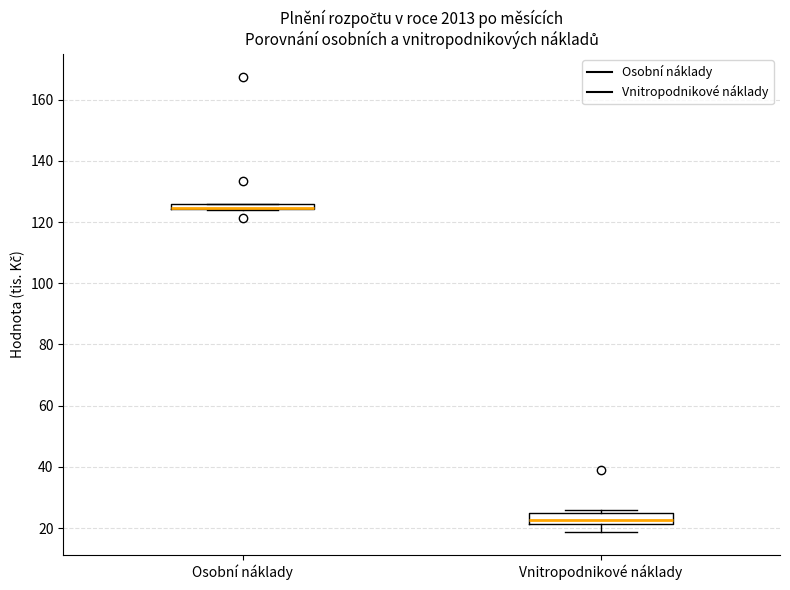

Comparing the boxes themselves (not the whiskers), which one is the tallest?

Vnitropodnikové náklady